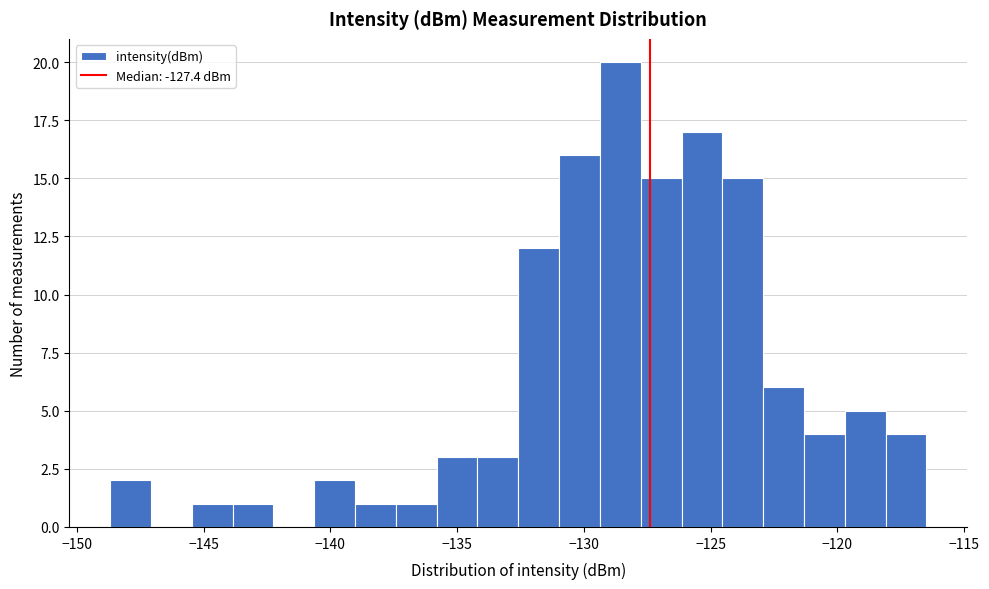

Around what value on the x-axis is the tallest bar? Give the approximate position of its centre, as read against the axis.

-128.5